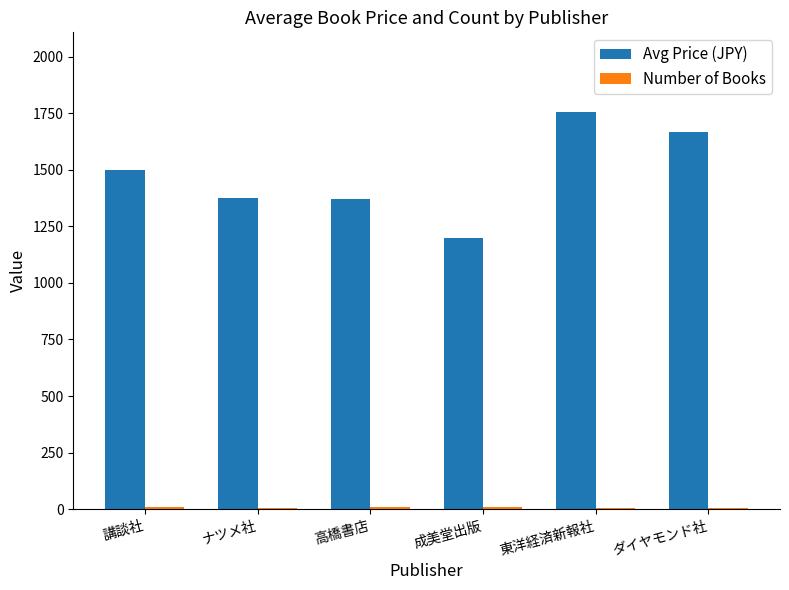

At which label is Avg Price (JPY) closest to 1478?

講談社